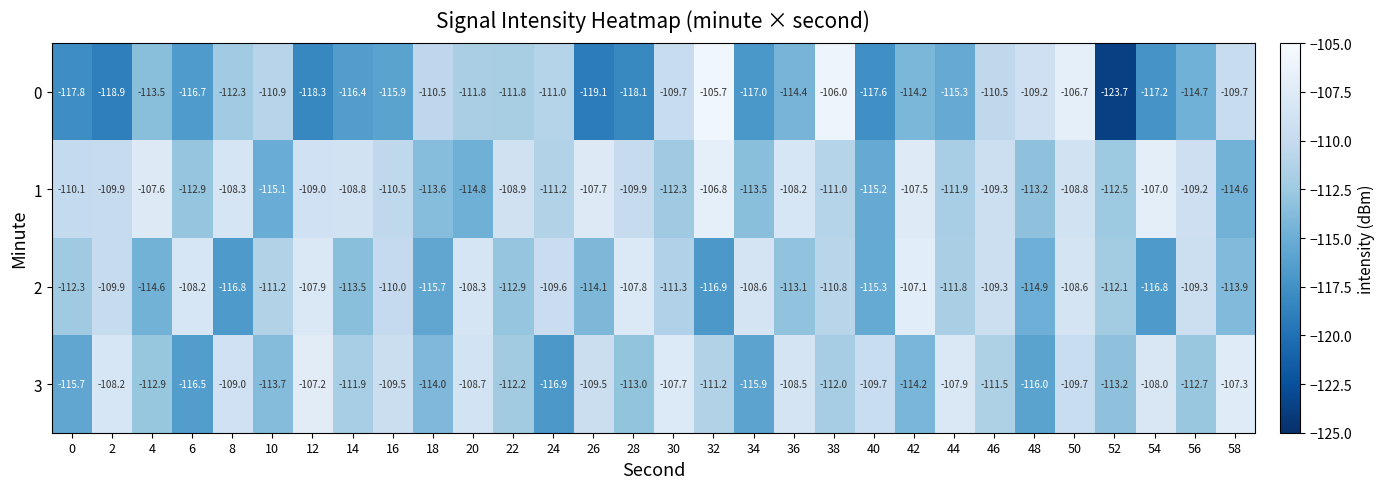

What is the difference between the highest and lowest values at 34?

8.4